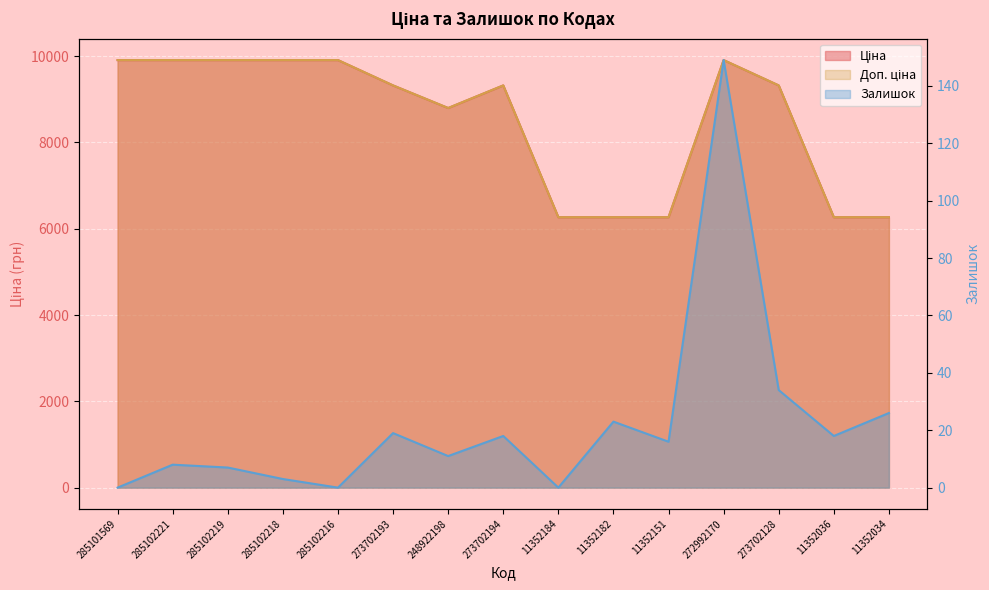

What is the average value of the Доп. ціна series?

8503.1